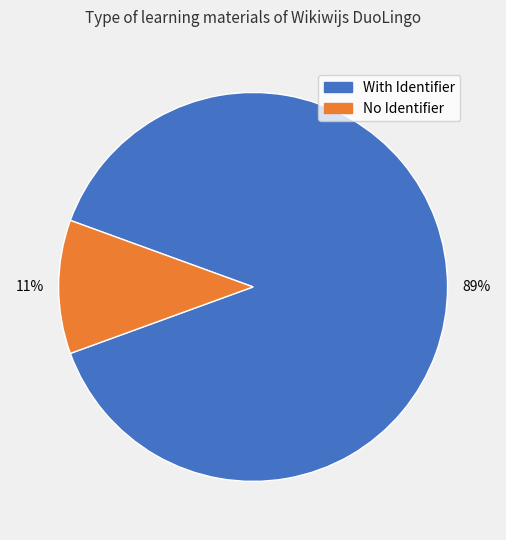

To the nearest percent, what is the average slice percentage?

50%